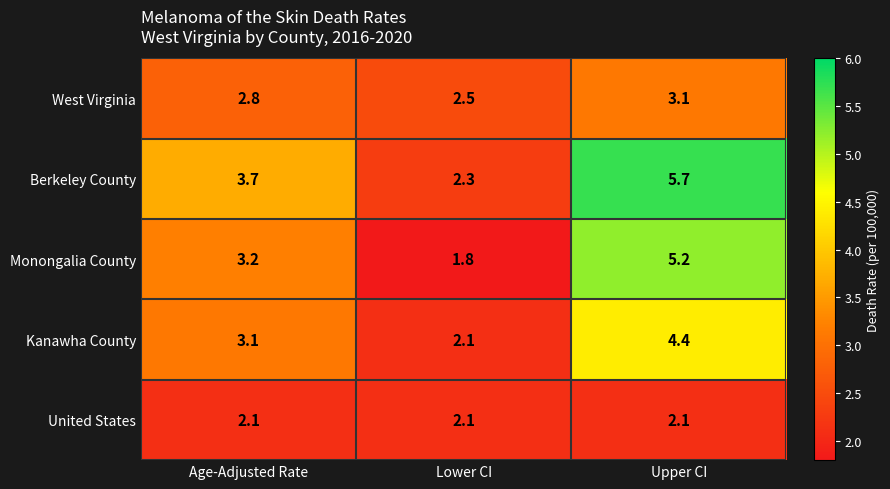

Which series has the largest total across all categories?

Berkeley County